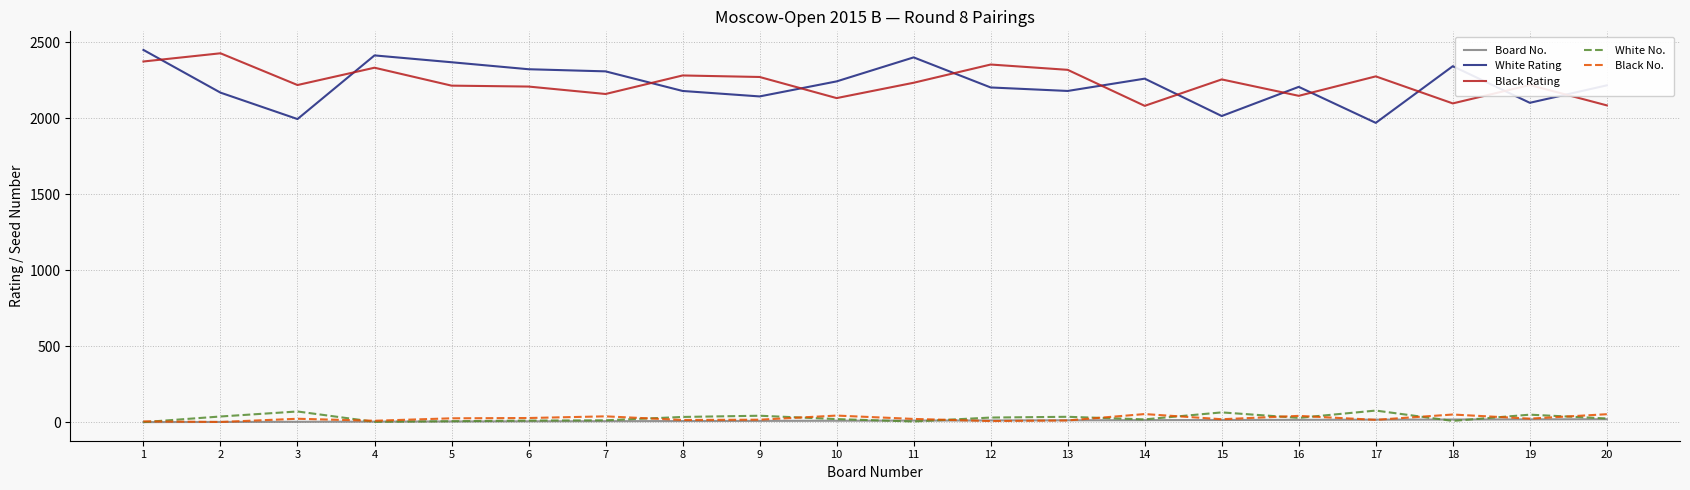

Which series has the widest spread of values?

White Rating